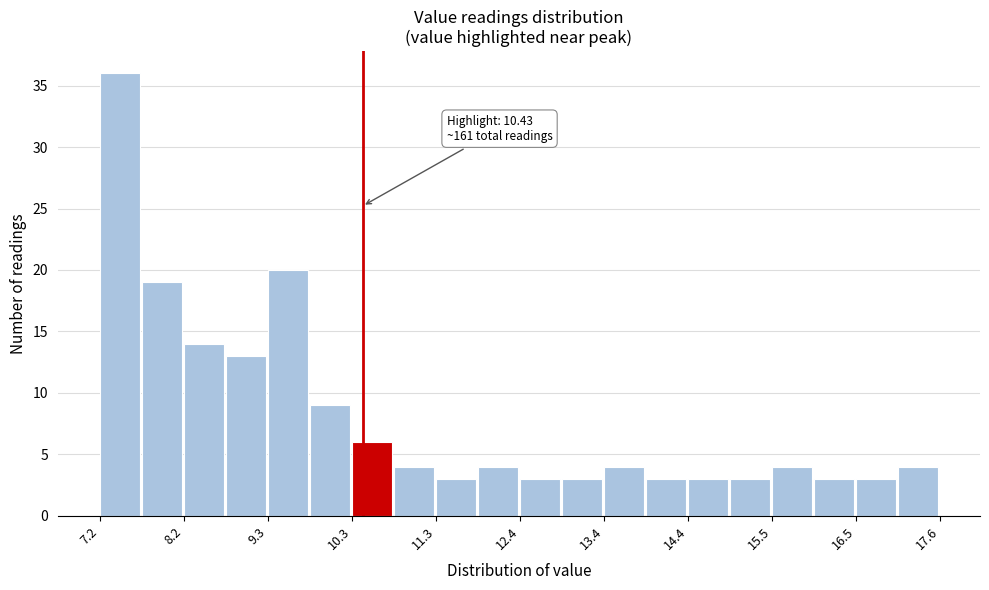

Read against the x-axis, roughly where is the centre of the tallest bar?

7.4